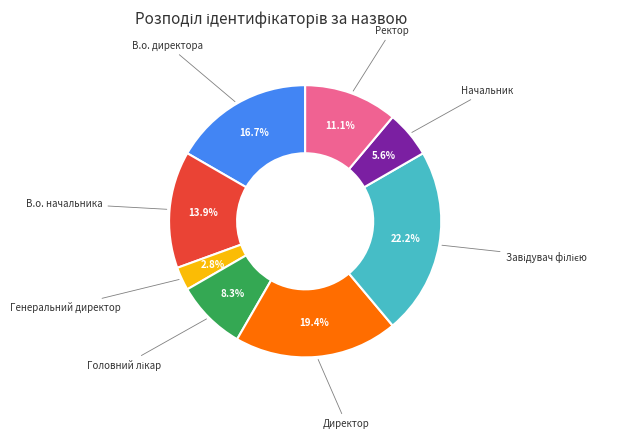

Is there a majority slice in this chart?

No